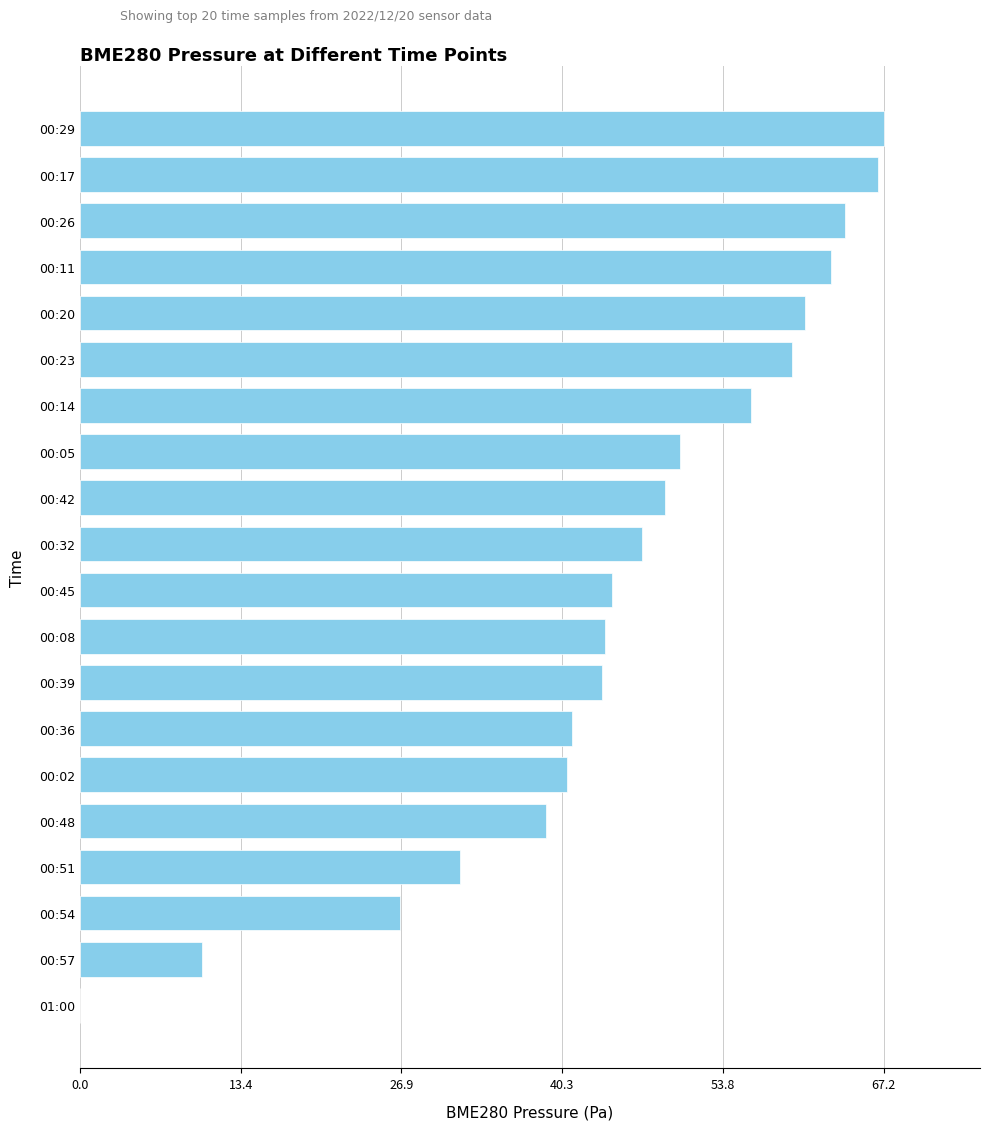

The chart shows a value of 0.0 at 01:00. True or false?

True